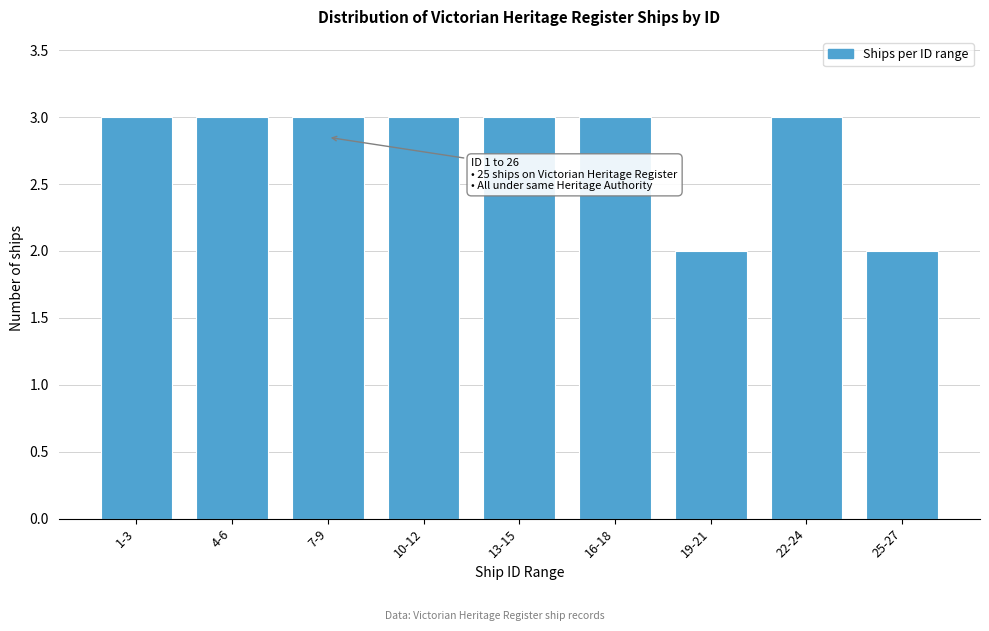

Reading left to right, what are all the values shown in this chart?

1-3=3	4-6=3	7-9=3	10-12=3	13-15=3	16-18=3	19-21=2	22-24=3	25-27=2